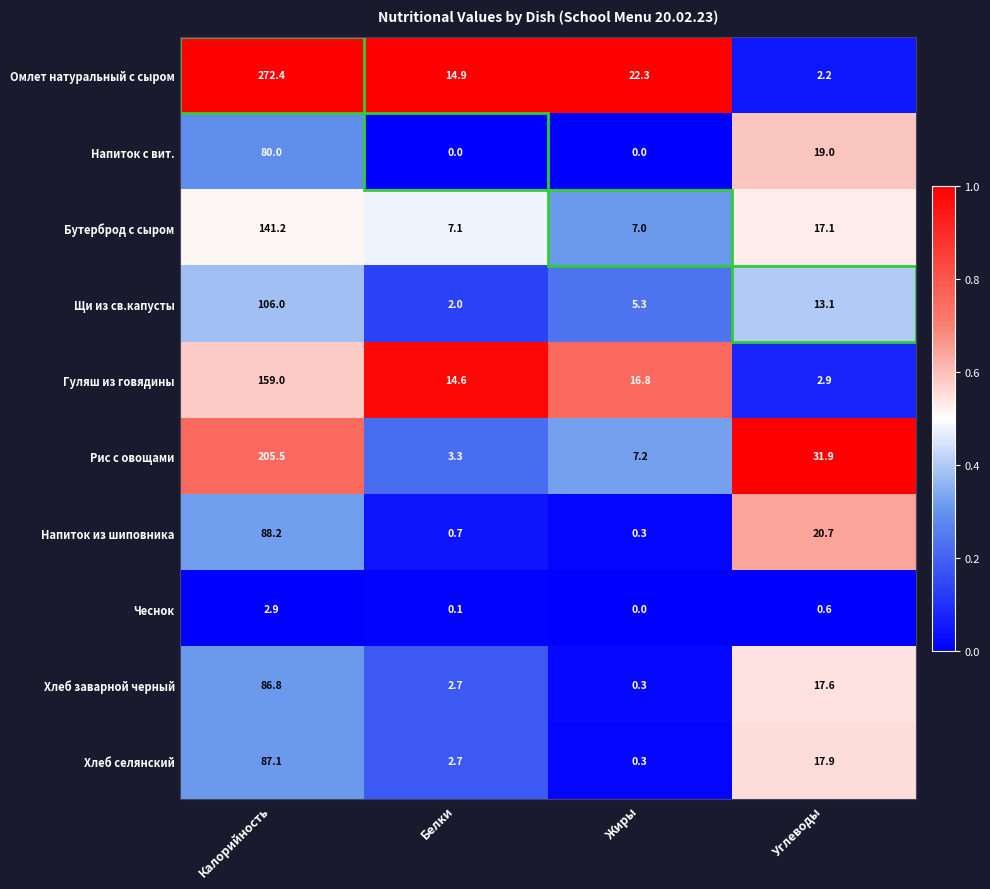

What is the spread (max minus min) of values at Белки?

14.9